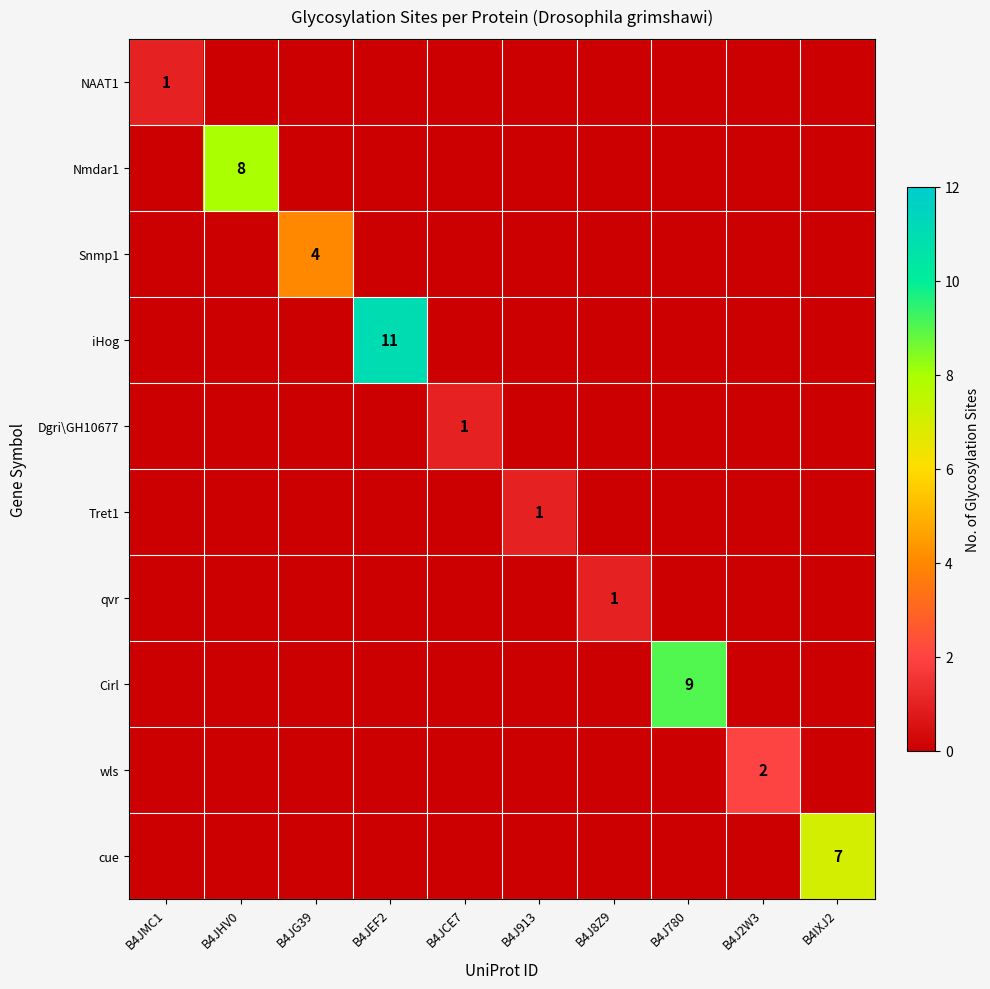

What is the difference between the highest and lowest values at B4JEF2?

11